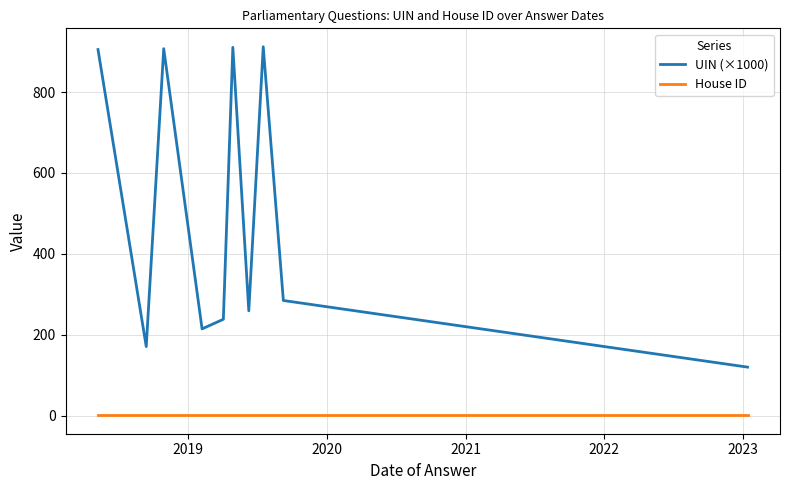

What is the difference between the maximum and minimum values in the UIN (×1000) series?

792.0